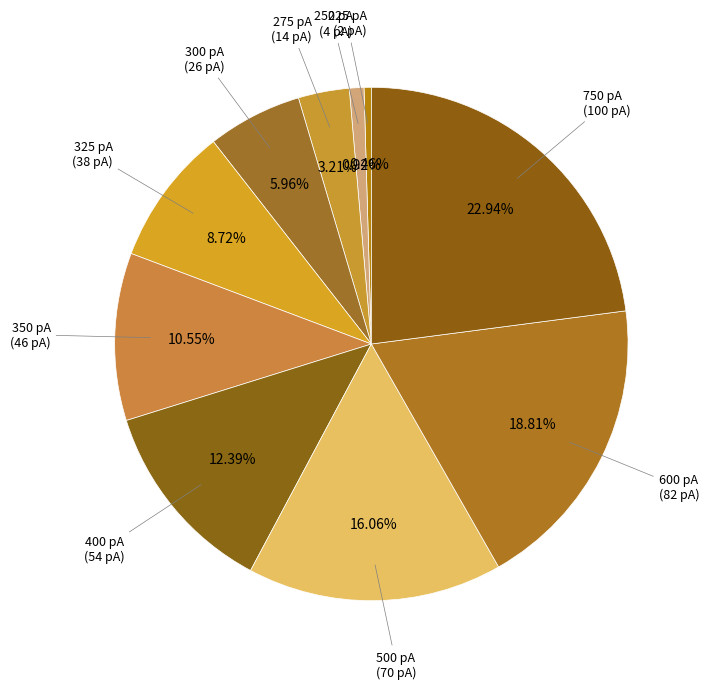

Is there a majority slice in this chart?

No